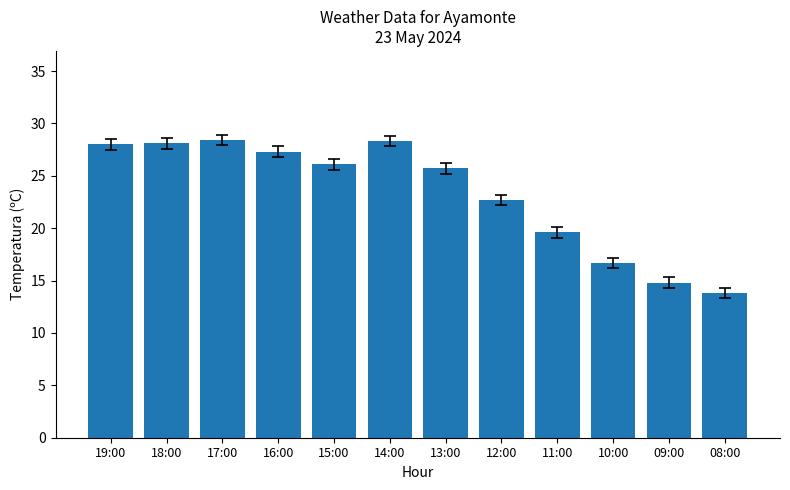

What position from the right is 08:00?

1